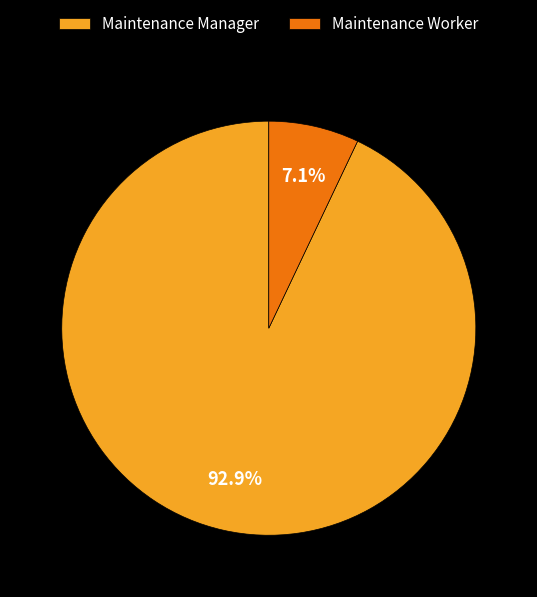

Which slice is the smallest?

Maintenance Worker